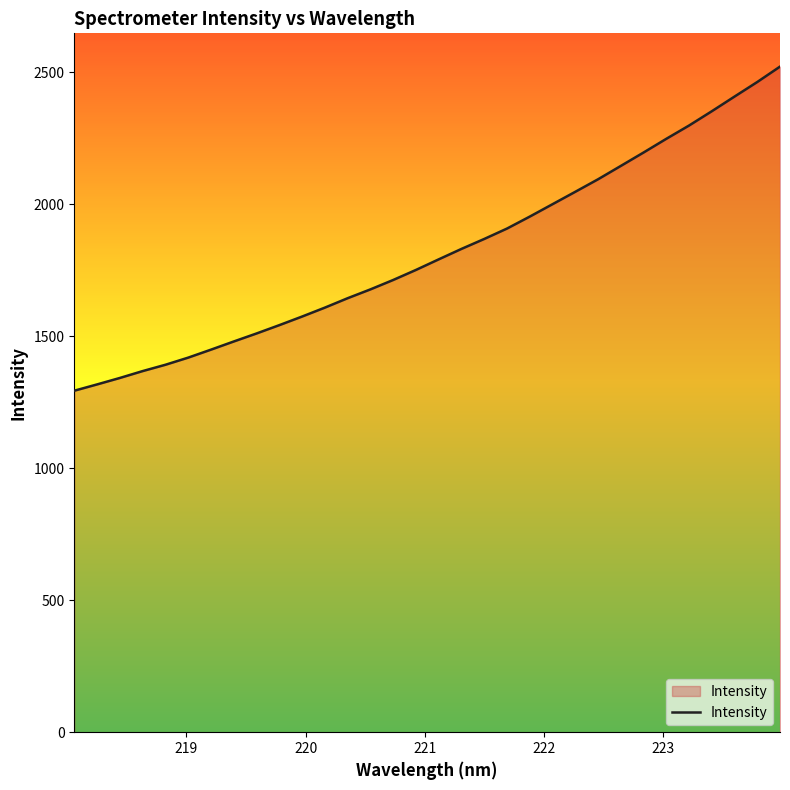

What is the difference between the maximum and minimum values?

1227.3